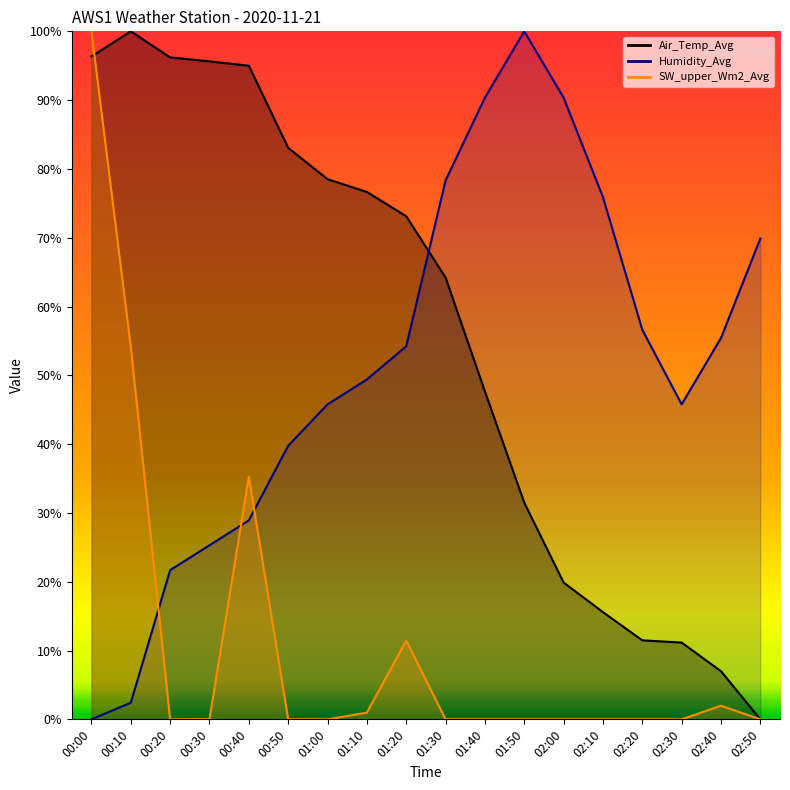

Which has a higher value, 01:30 or 02:20?

01:30